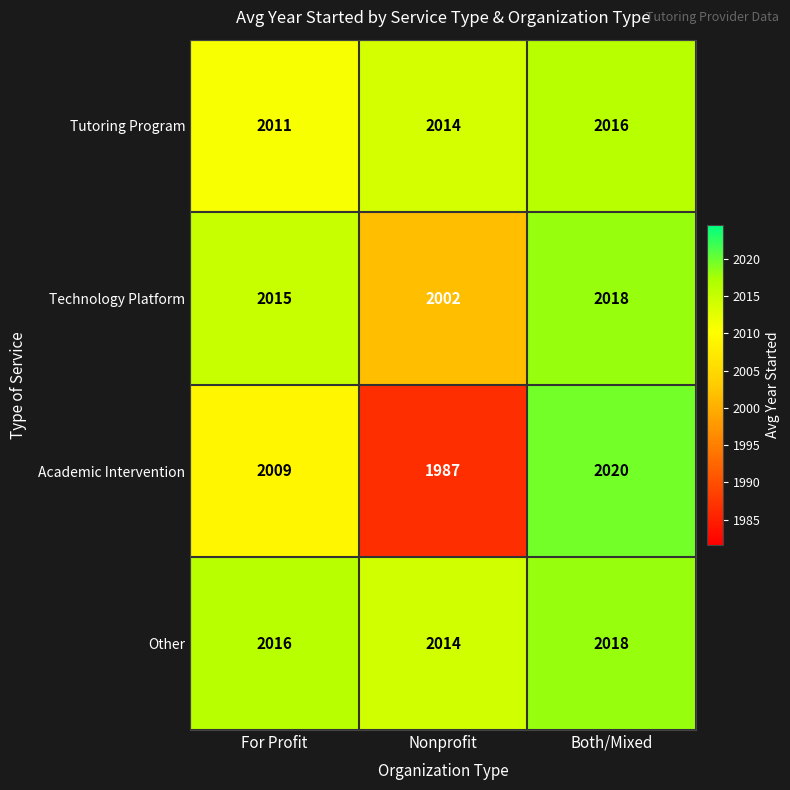

What is the greatest value displayed?

2020